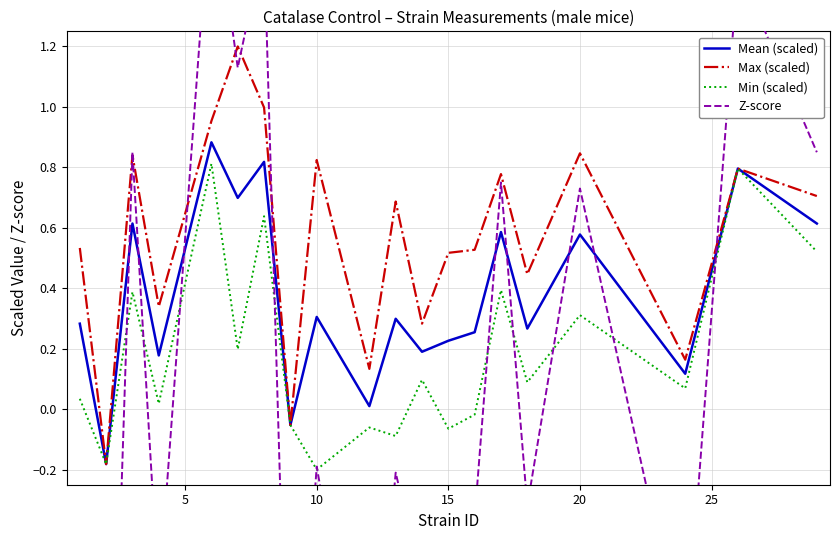

How many interior local valleys does the Mean (scaled) series have?

8